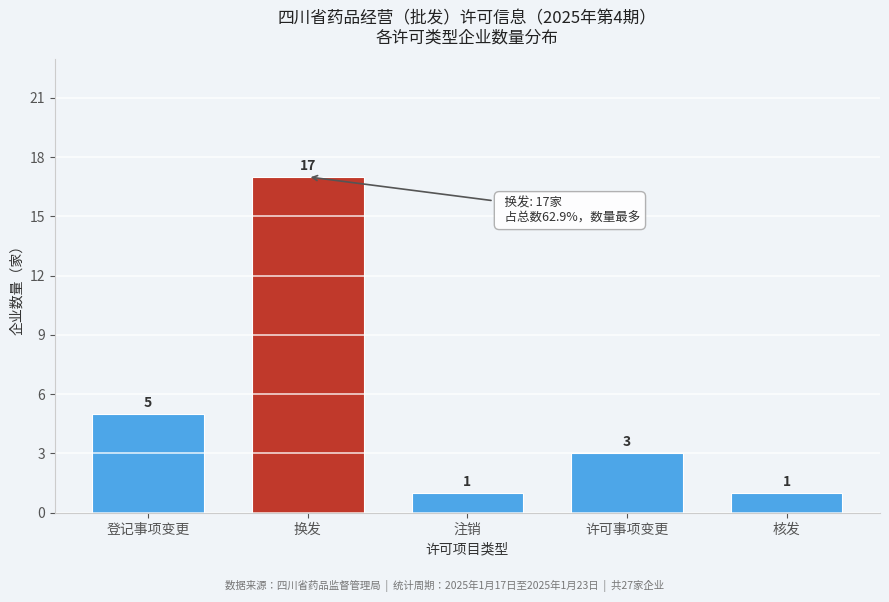

Reading left to right, transcribe all the data shown in this chart.

5	17	1	3	1